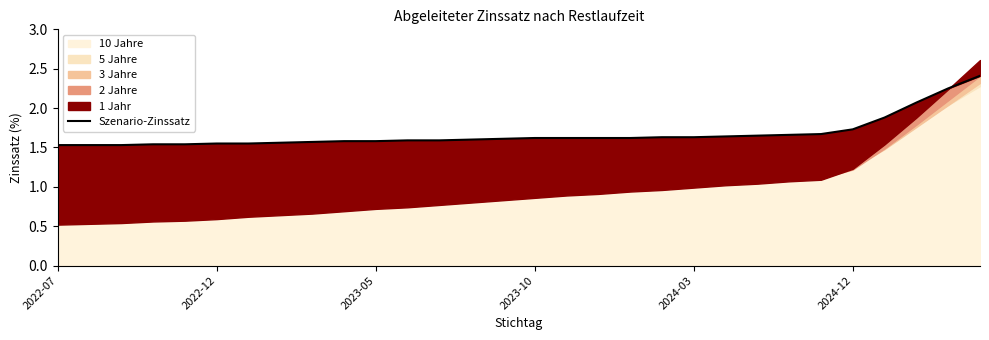

Does the chart have visible grid lines?

No